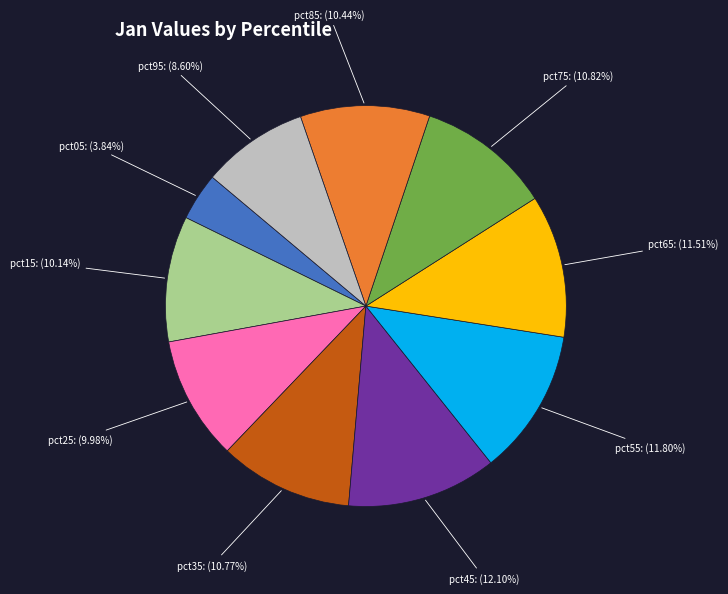

Which category has the smallest portion of the pie?

pct05